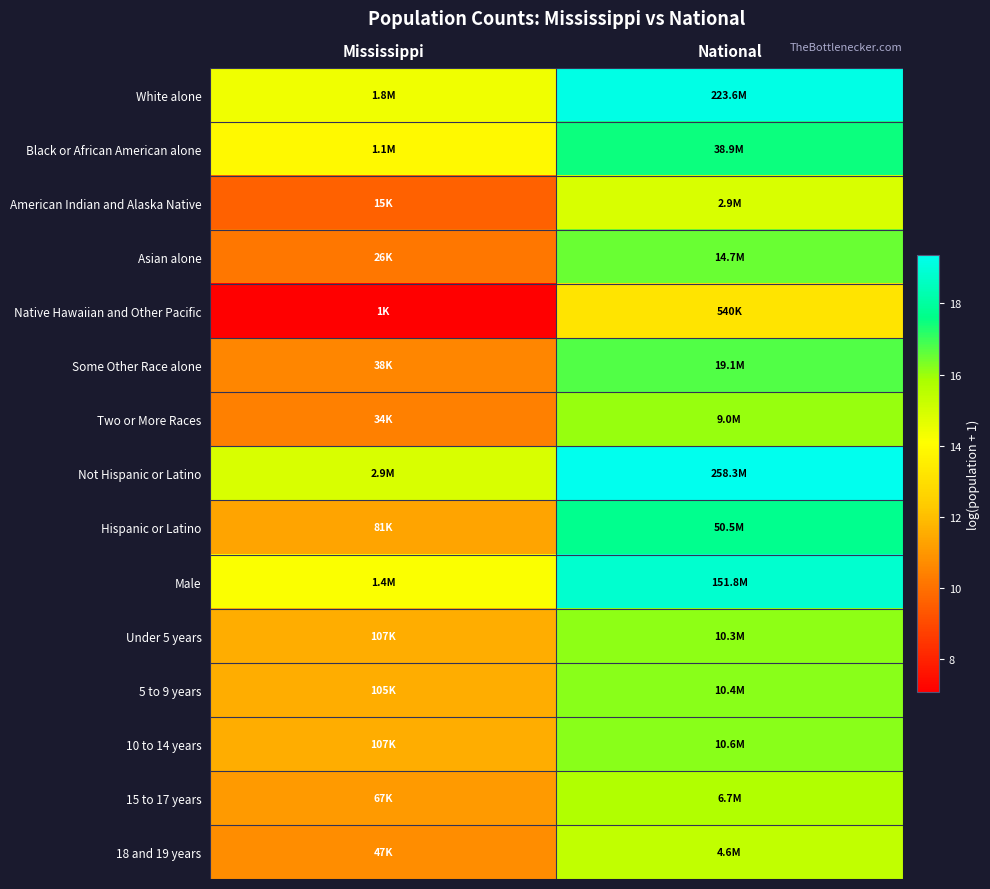

Reading left to right, what are all the values shown in this chart?

White alone: Mississippi=14.4	National=19.2
Black or African American alone: Mississippi=13.9	National=17.5
American Indian and Alaska Native: Mississippi=9.6	National=14.9
Asian alone: Mississippi=10.2	National=16.5
Native Hawaiian and Other Pacific: Mississippi=7.1	National=13.2
Some Other Race alone: Mississippi=10.5	National=16.8
Two or More Races: Mississippi=10.4	National=16.0
Not Hispanic or Latino: Mississippi=14.9	National=19.4
Hispanic or Latino: Mississippi=11.3	National=17.7
Male: Mississippi=14.2	National=18.8
Under 5 years: Mississippi=11.6	National=16.1
5 to 9 years: Mississippi=11.6	National=16.2
10 to 14 years: Mississippi=11.6	National=16.2
15 to 17 years: Mississippi=11.1	National=15.7
18 and 19 years: Mississippi=10.8	National=15.4